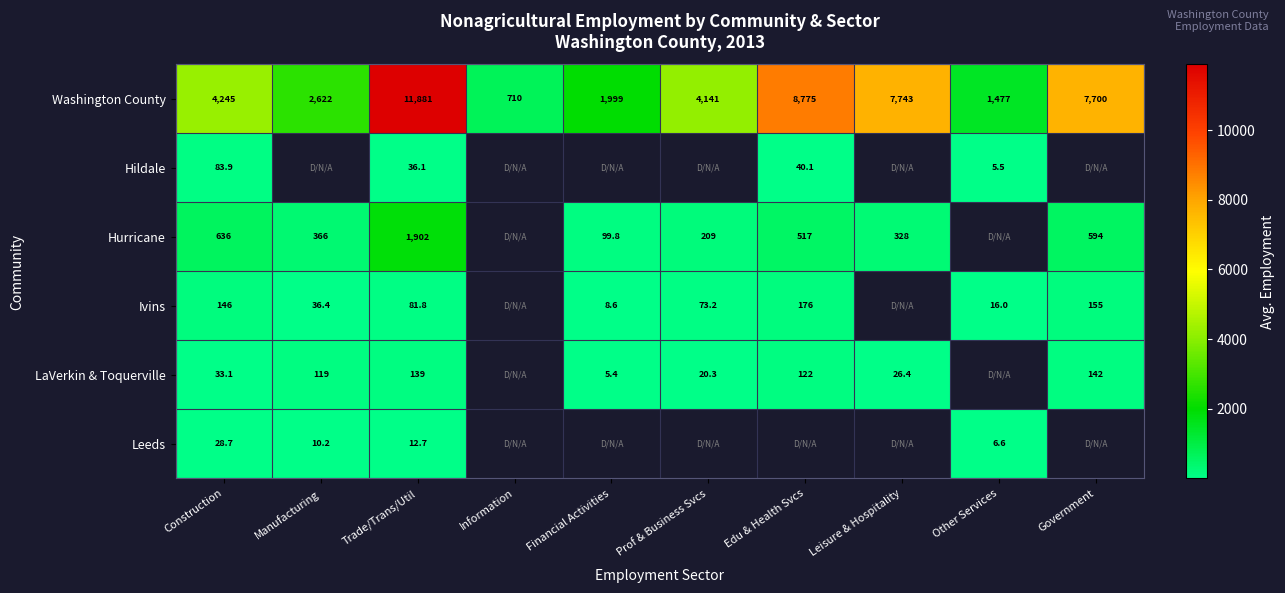

What is the difference between the highest and lowest values at Manufacturing?

2611.8